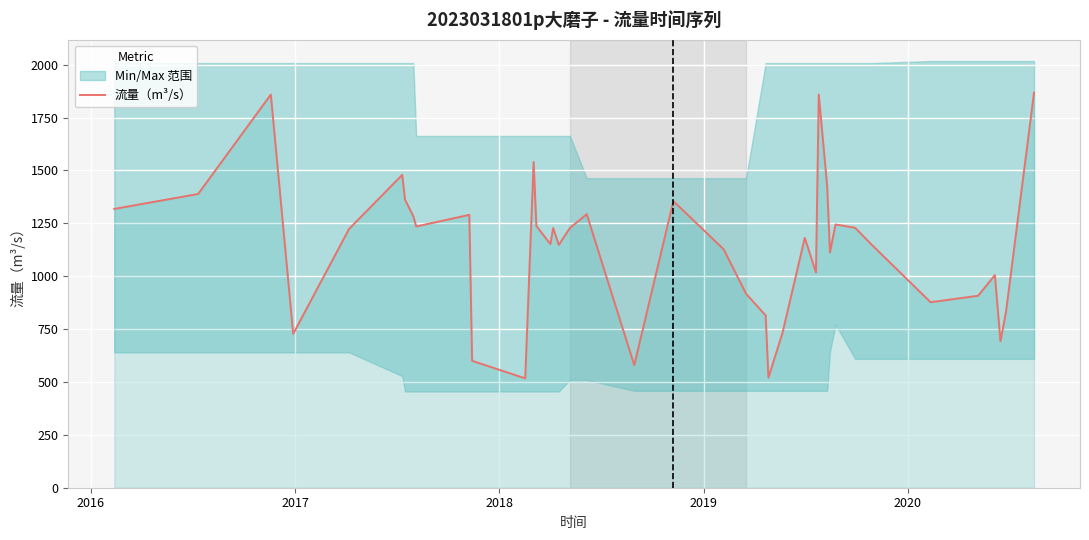

What is the maximum value for 流量（m³/s）?

1868.1